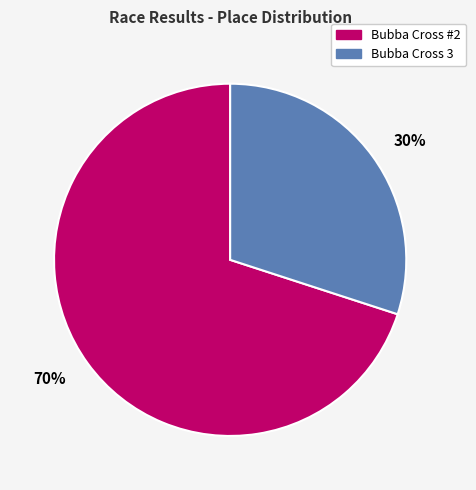

Is it true that 70% is 63% of the pie?

False